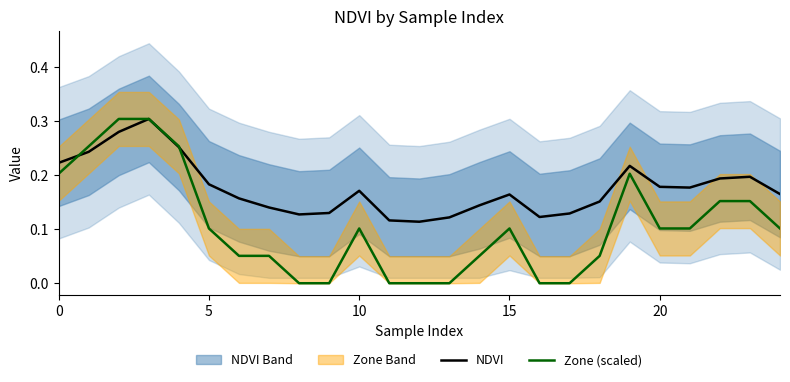

The NDVI series shows 0.2 at 18. True or false?

True